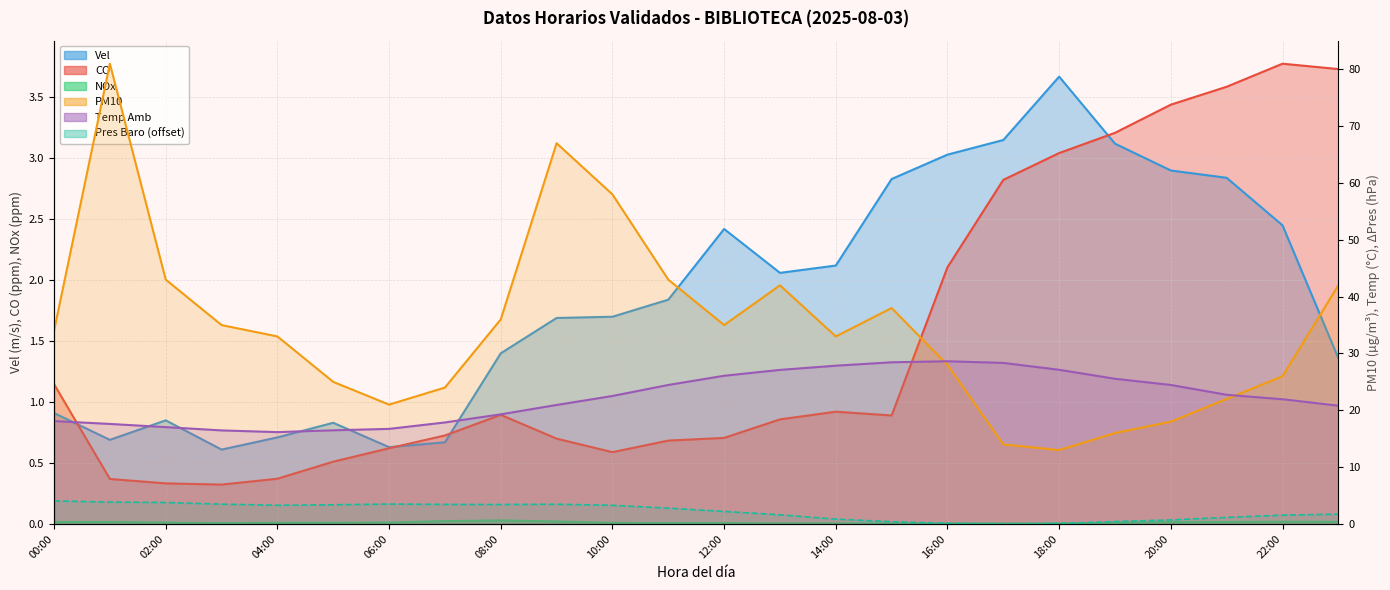

Is the value of Temp Amb at 00:00 greater than the value of PM10 at 15:00?

No